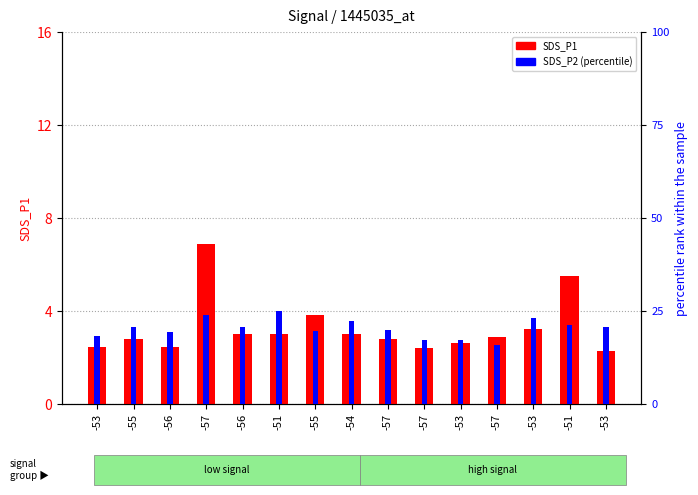

What is the sum of the SDS_P1 values at -57 and -53?

5.4